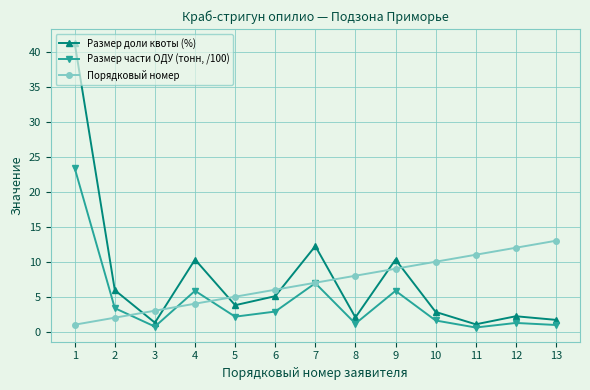

The value of Размер части ОДУ (тонн, /100) at 7 is 9.0. True or false?

False